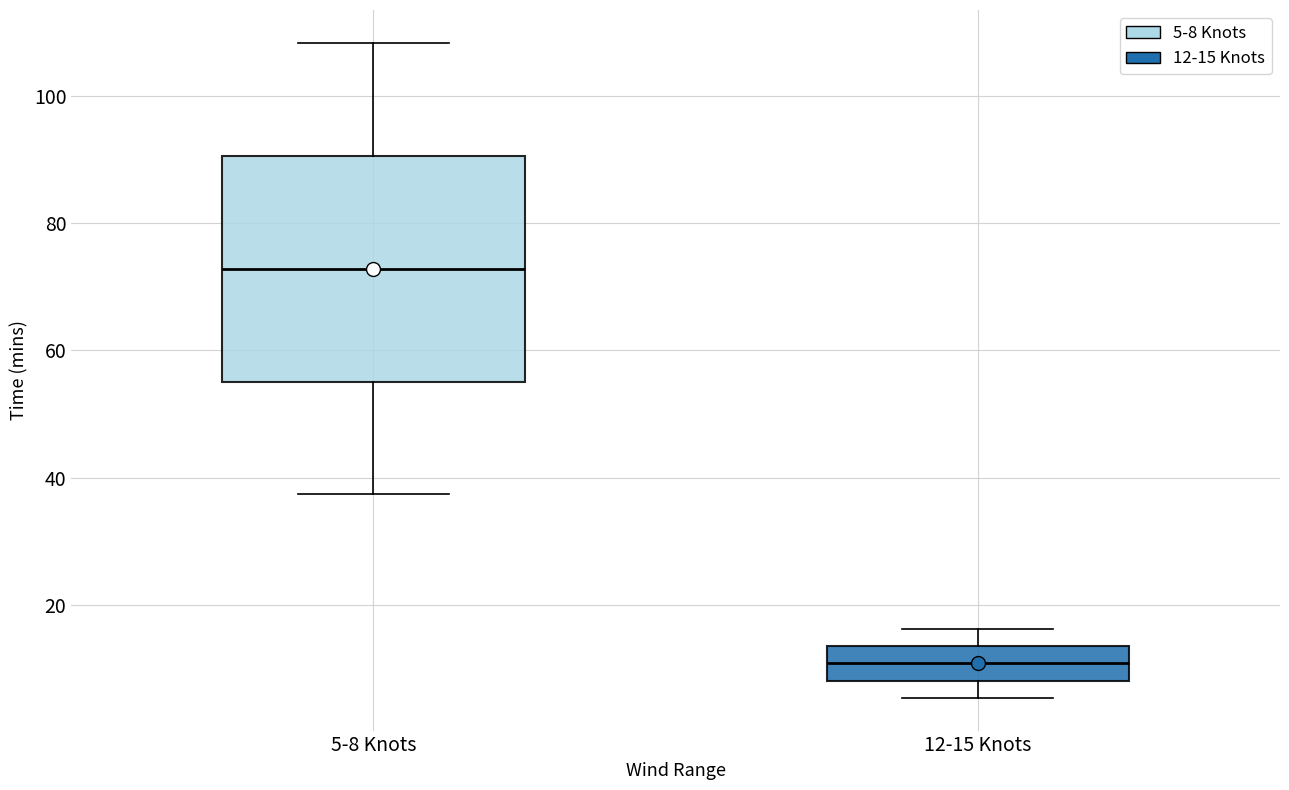

Where is the upper edge of the box for 12-15 Knots on the y-axis? The values are not printed on the chart, so give them approximately, as read against the axis.

14